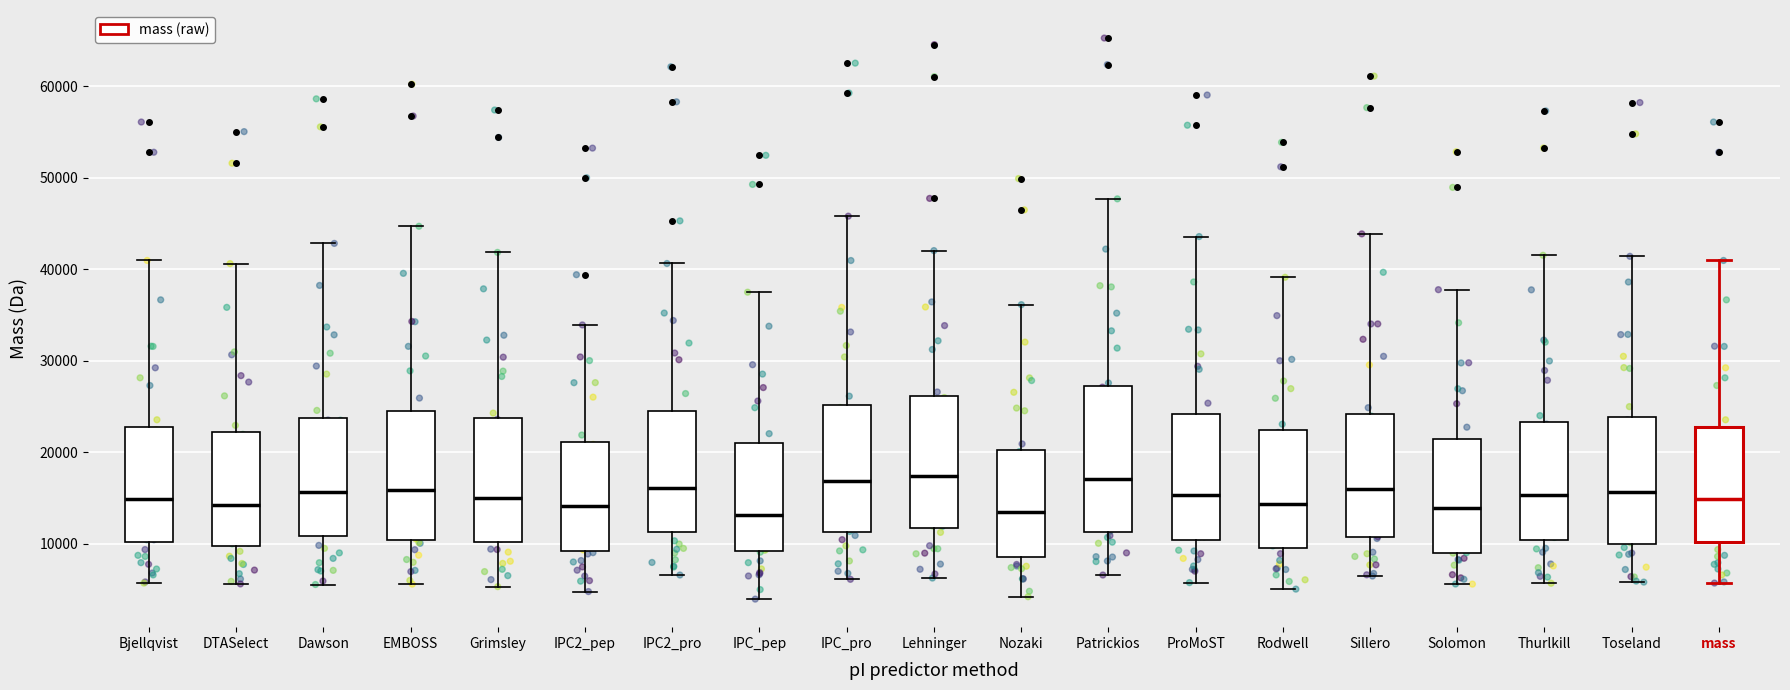

Reading left to right, read every box against the y-axis: the position of its median line, the range the box covers, and the ends of its whiskers. The values are not printed on the chart, so give them approximately, as read against the axis.

Bjellqvist: median 15000, box 10000 to 23000, whiskers 6000 to 41000
DTASelect: median 14000, box 10000 to 22000, whiskers 6000 to 41000
Dawson: median 16000, box 11000 to 24000, whiskers 6000 to 43000
EMBOSS: median 16000, box 10000 to 25000, whiskers 6000 to 45000
Grimsley: median 15000, box 10000 to 24000, whiskers 5000 to 42000
IPC2_pep: median 14000, box 9000 to 21000, whiskers 5000 to 34000
IPC2_pro: median 16000, box 11000 to 25000, whiskers 7000 to 41000
IPC_pep: median 13000, box 9000 to 21000, whiskers 4000 to 37000
IPC_pro: median 17000, box 11000 to 25000, whiskers 6000 to 46000
Lehninger: median 17000, box 12000 to 26000, whiskers 6000 to 42000
Nozaki: median 13000, box 9000 to 20000, whiskers 4000 to 36000
Patrickios: median 17000, box 11000 to 27000, whiskers 7000 to 48000
ProMoST: median 15000, box 10000 to 24000, whiskers 6000 to 44000
Rodwell: median 14000, box 10000 to 22000, whiskers 5000 to 39000
Sillero: median 16000, box 11000 to 24000, whiskers 6000 to 44000
Solomon: median 14000, box 9000 to 21000, whiskers 6000 to 38000
Thurlkill: median 15000, box 10000 to 23000, whiskers 6000 to 42000
Toseland: median 16000, box 10000 to 24000, whiskers 6000 to 41000
mass: median 15000, box 10000 to 23000, whiskers 6000 to 41000